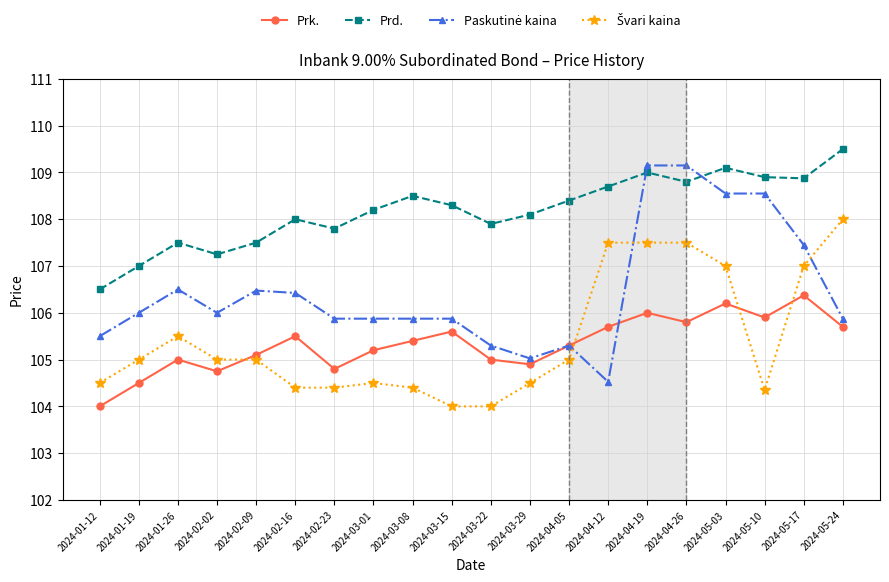

Where is the first local minimum for Prd.?

2024-02-02